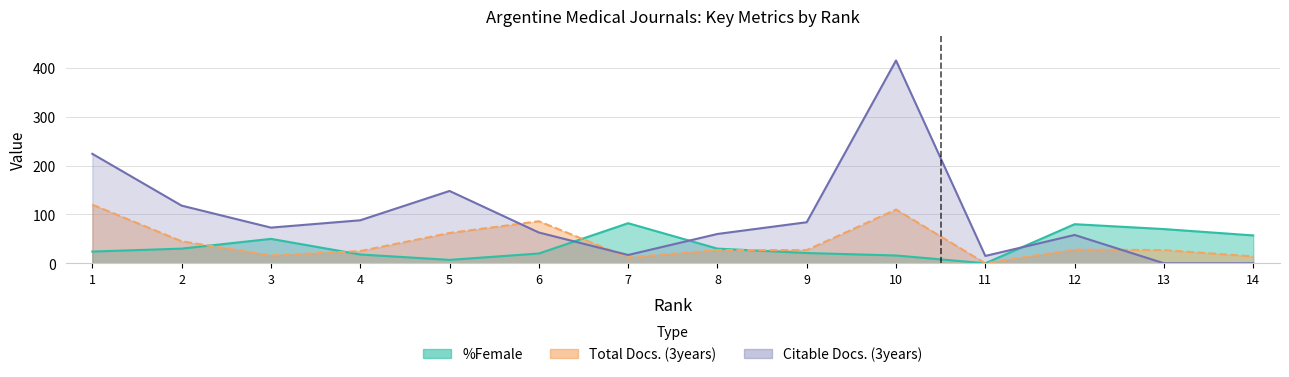

At which label does Total Docs. (3years) first exceed 27?

1